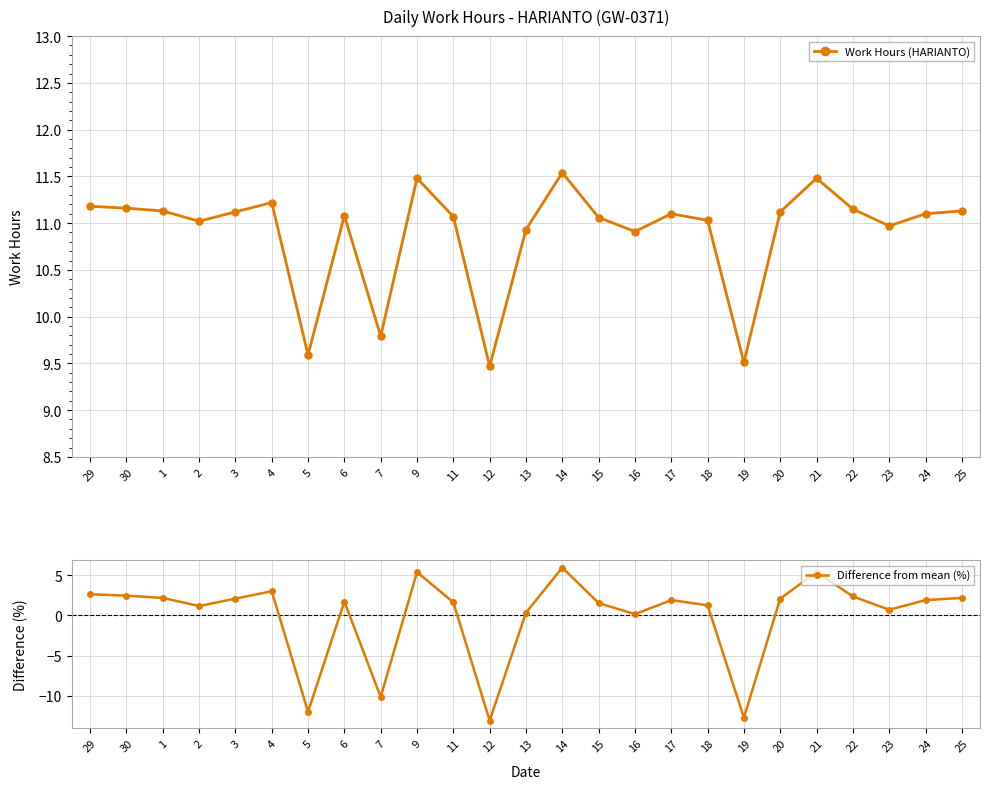

Reading right to left, what are all the values shown in this chart?

Work Hours (HARIANTO): 25=11.1	24=11.1	23=11.0	22=11.2	21=11.5	20=11.1	19=9.5	18=11.0	17=11.1	16=10.9	15=11.1	14=11.5	13=10.9	12=9.5	11=11.1	9=11.5	7=9.8	6=11.1	5=9.6	4=11.2	3=11.1	2=11.0	1=11.1	30=11.2	29=11.2
Difference from mean (%): 25=2.2	24=1.9	23=0.7	22=2.4	21=5.4	20=2.1	19=-12.7	18=1.3	17=1.9	16=0.2	15=1.5	14=5.9	13=0.3	12=-13.1	11=1.6	9=5.4	7=-10.1	6=1.7	5=-12.0	4=3.0	3=2.1	2=1.2	1=2.2	30=2.4	29=2.6